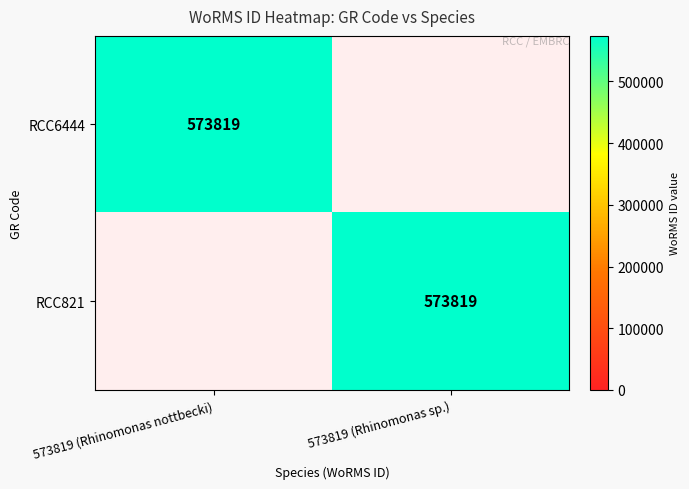

Which label corresponds to the largest value in the chart?

573819 (Rhinomonas nottbecki)